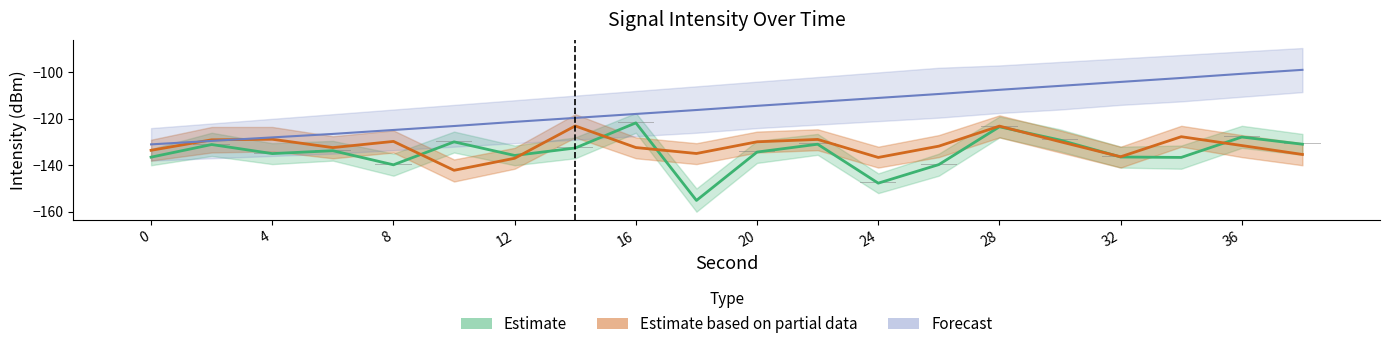

True or false: Estimate based on partial data has a value of -48.6 at 10.

False